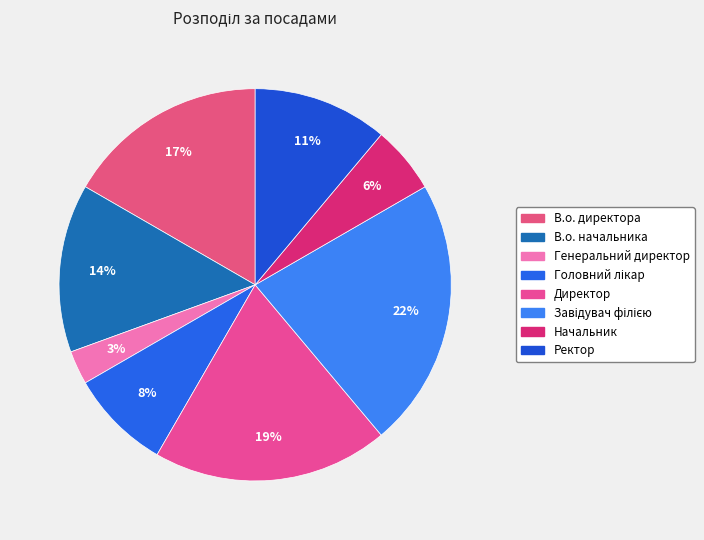

The Директор slice represents 32% of the pie. True or false?

False